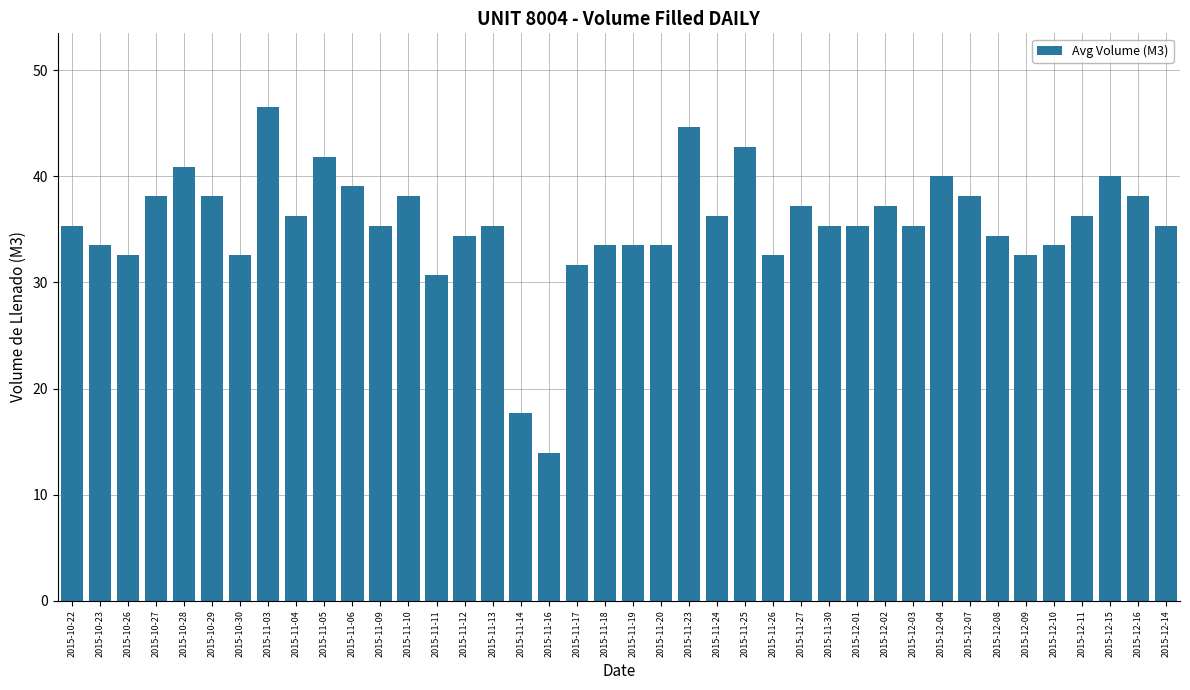

Is it true that the value at 2015-11-05 is 41.9?

True